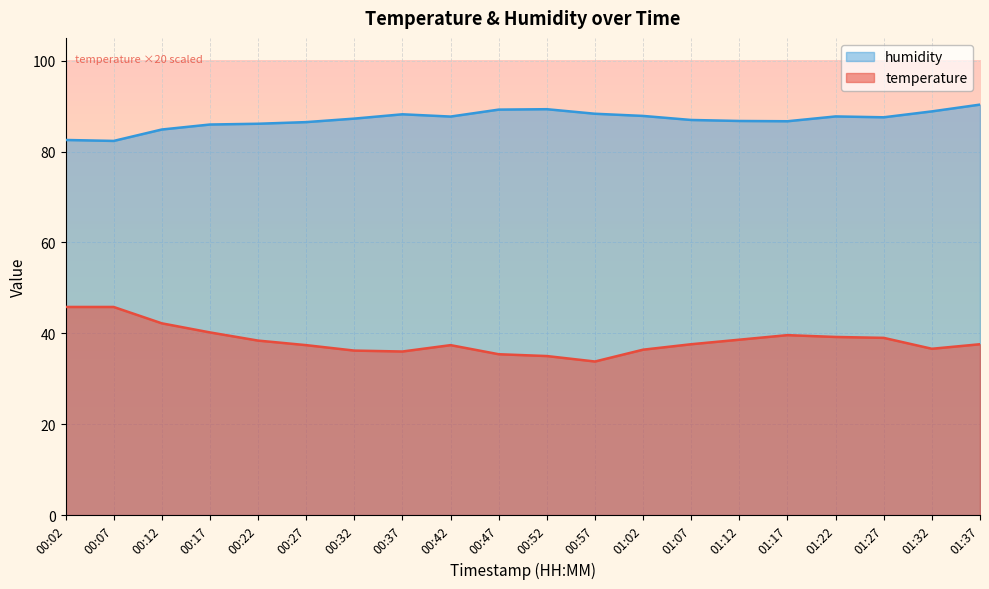

Rank the series by their average value, from highest to lowest.

humidity, temperature